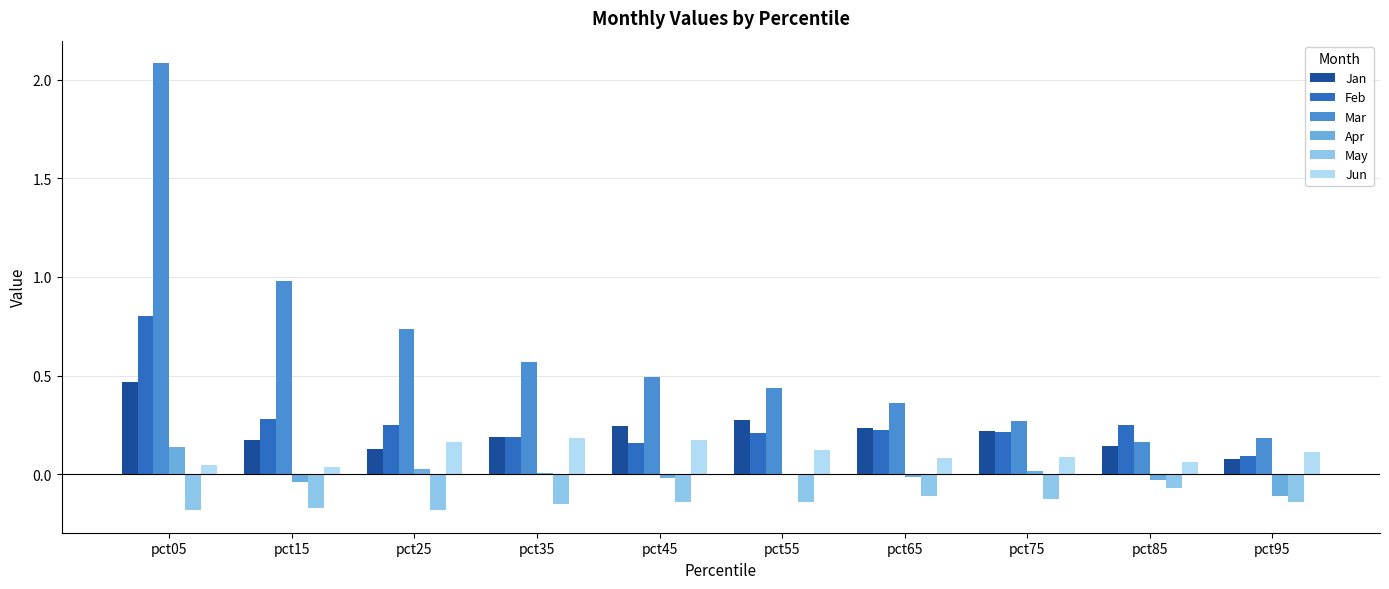

Which series has the largest total across all categories?

Mar